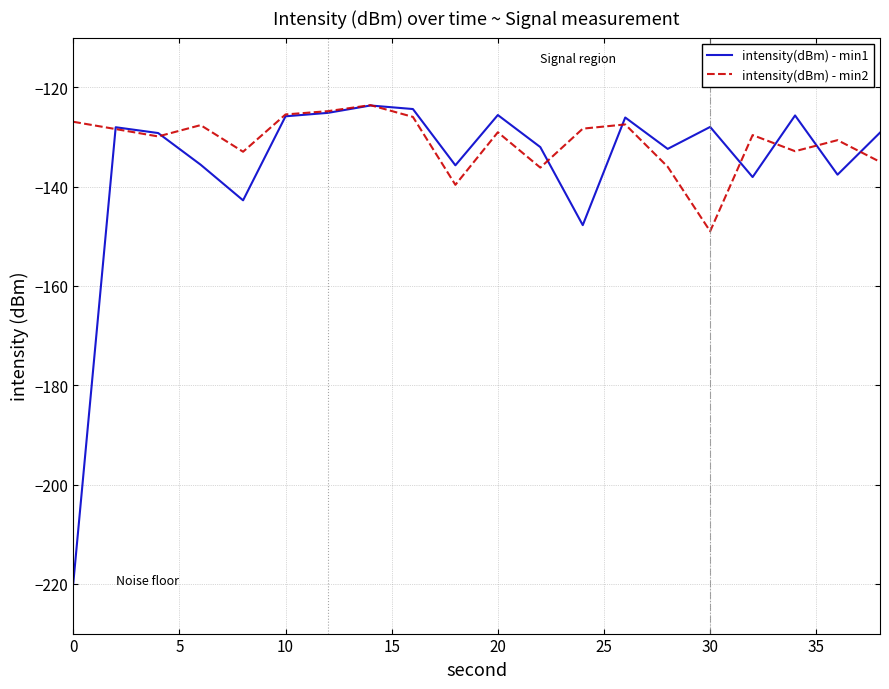

Which series has the widest spread of values?

intensity(dBm) - min1